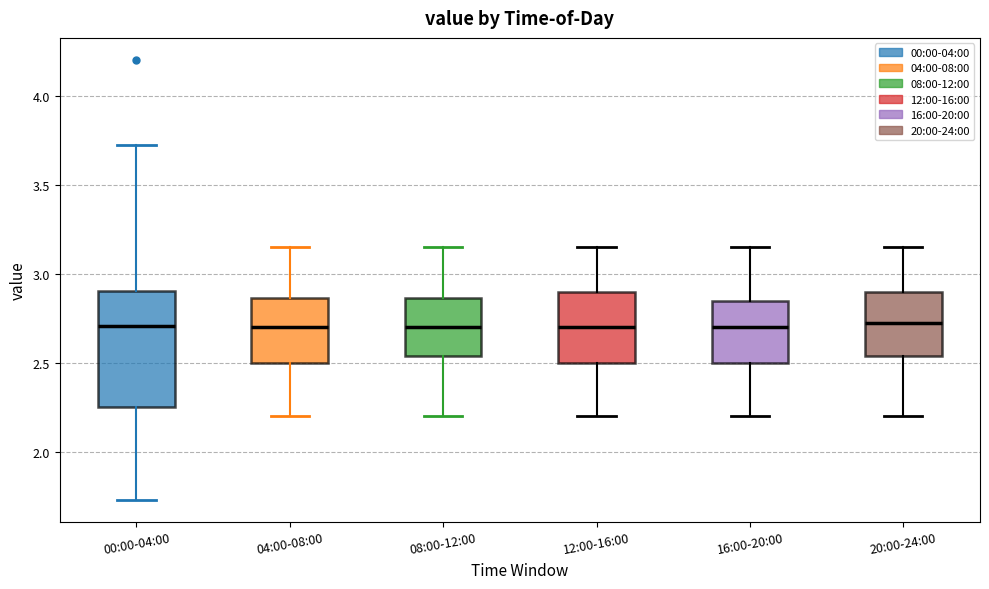

Reading left to right, transcribe this box plot: for each box, give where its median line is, the range the box spans, and where its two whiskers end, as read against the y-axis. The values are not printed on the chart, so give them approximately, as read against the axis.

00:00-04:00: median 2.70, box 2.25 to 2.90, whiskers 1.75 to 3.70
04:00-08:00: median 2.70, box 2.50 to 2.85, whiskers 2.20 to 3.15
08:00-12:00: median 2.70, box 2.55 to 2.85, whiskers 2.20 to 3.15
12:00-16:00: median 2.70, box 2.50 to 2.90, whiskers 2.20 to 3.15
16:00-20:00: median 2.70, box 2.50 to 2.85, whiskers 2.20 to 3.15
20:00-24:00: median 2.75, box 2.55 to 2.90, whiskers 2.20 to 3.15